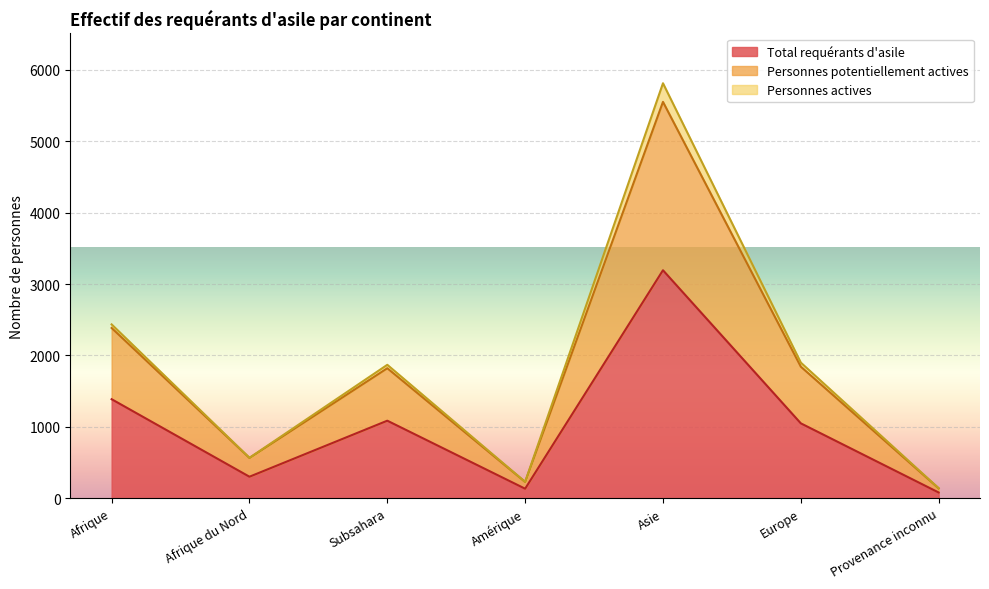

What is the approximate value of Total requérants d'asile at Subsahara, to the nearest 100?

1100